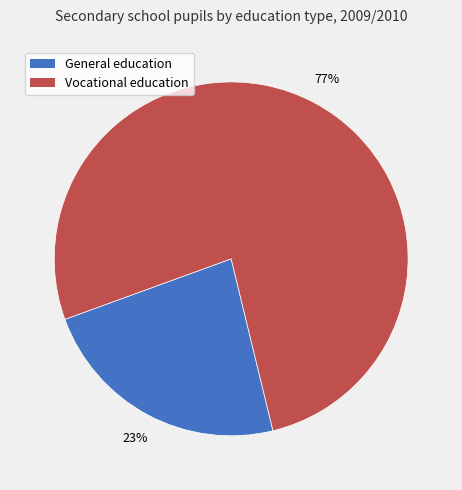

Which category accounts for the majority?

Vocational education